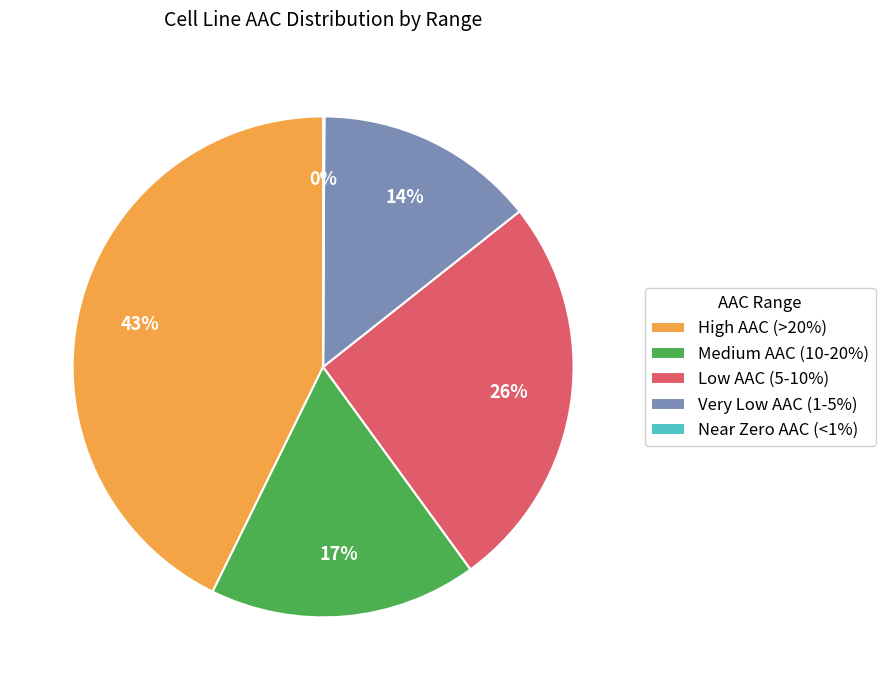

Which category has the biggest portion of the pie?

High AAC (>20%)